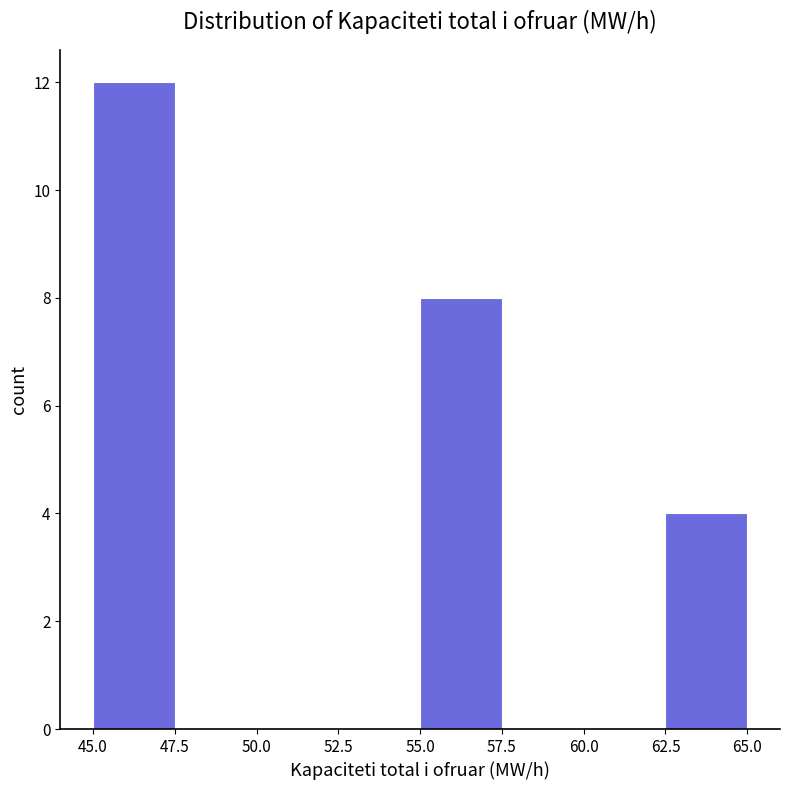

Which range on the x-axis has the tallest bar?

45.0 to 47.5